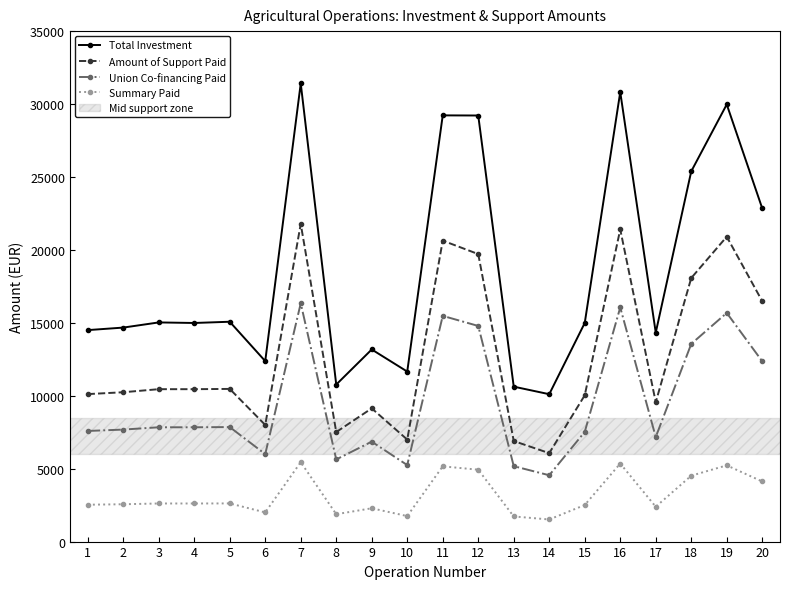

How many lines are shown in the chart?

4